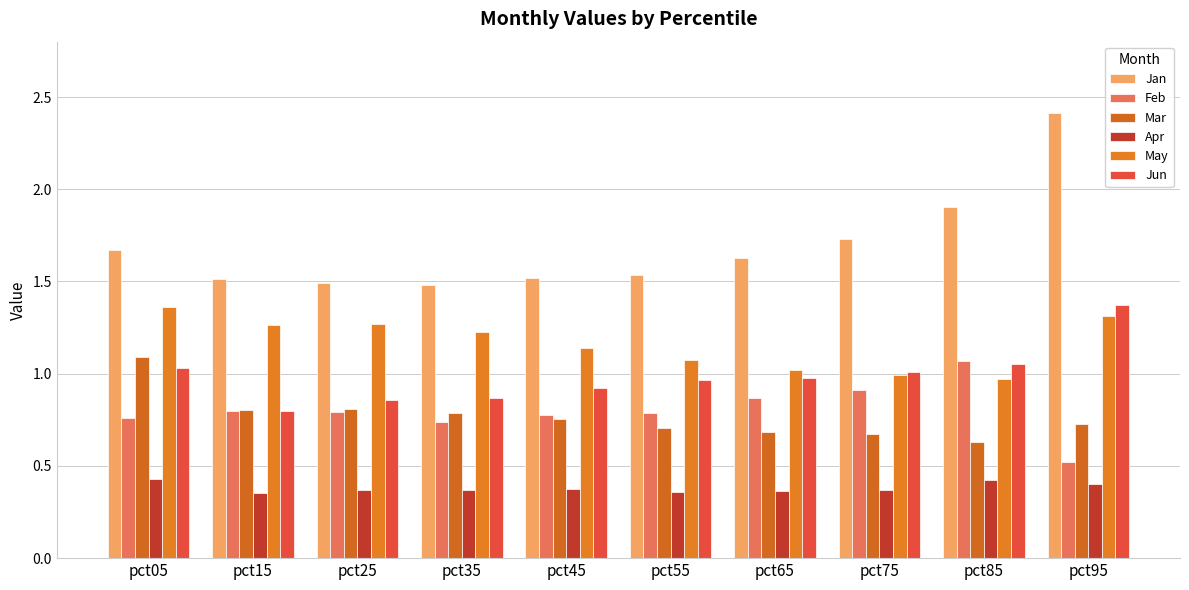

Reading right to left, extract all data points from this chart.

Jan: 2.4	1.9	1.7	1.6	1.5	1.5	1.5	1.5	1.5	1.7
Feb: 0.5	1.1	0.9	0.9	0.8	0.8	0.7	0.8	0.8	0.8
Mar: 0.7	0.6	0.7	0.7	0.7	0.8	0.8	0.8	0.8	1.1
Apr: 0.4	0.4	0.4	0.4	0.4	0.4	0.4	0.4	0.4	0.4
May: 1.3	1.0	1.0	1.0	1.1	1.1	1.2	1.3	1.3	1.4
Jun: 1.4	1.1	1.0	1.0	1.0	0.9	0.9	0.9	0.8	1.0